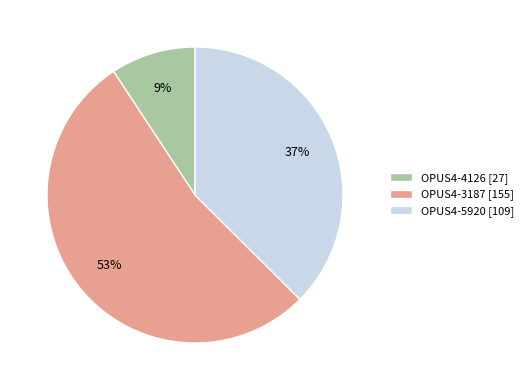

Count the number of slices in the pie.

3